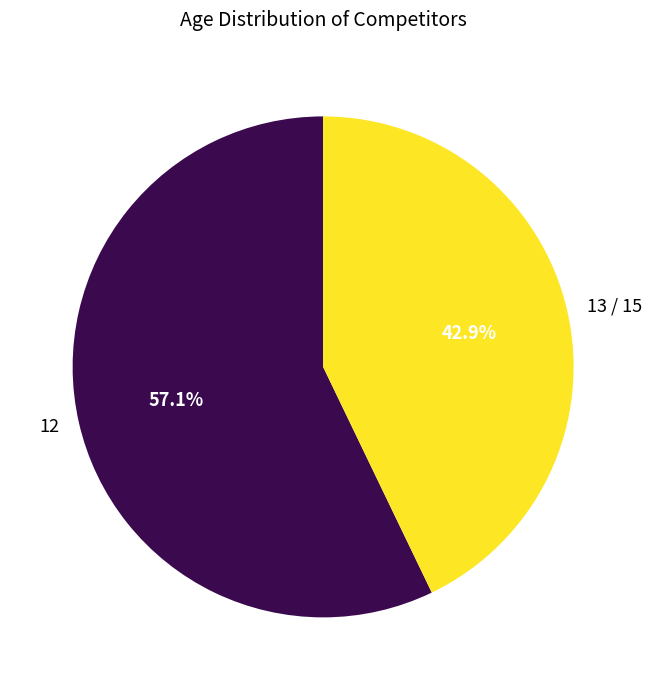

Count the number of slices in the pie.

2